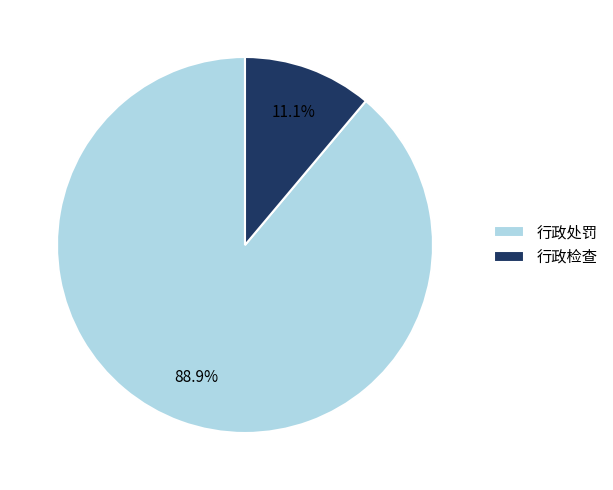

To the nearest percent, what is the average slice percentage?

50%